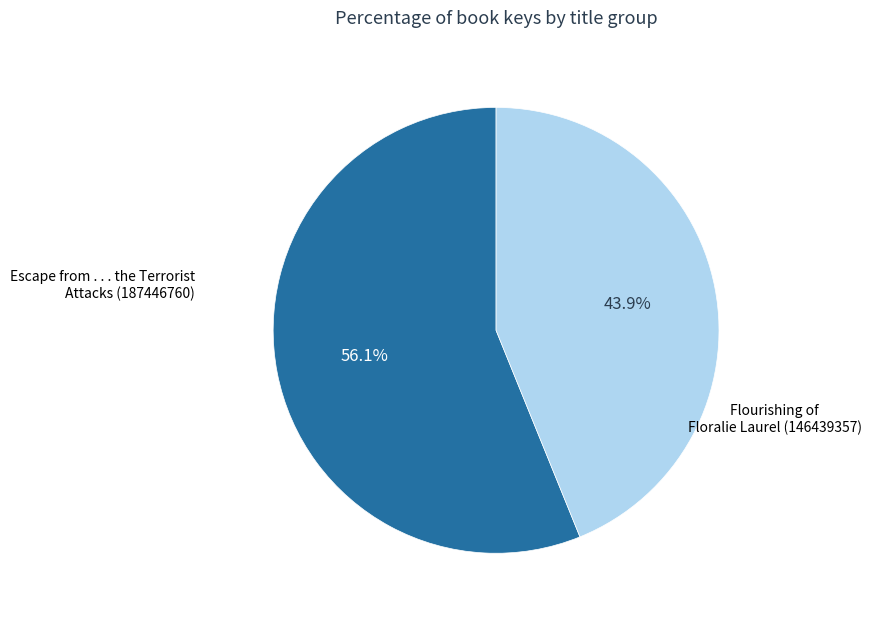

How many segments does this pie chart have?

2